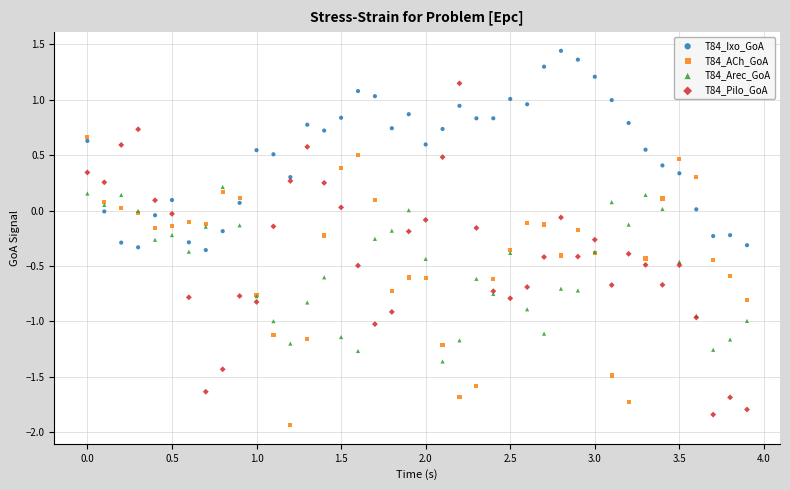

Which series has the widest spread of Y values?

T84_Pilo_GoA